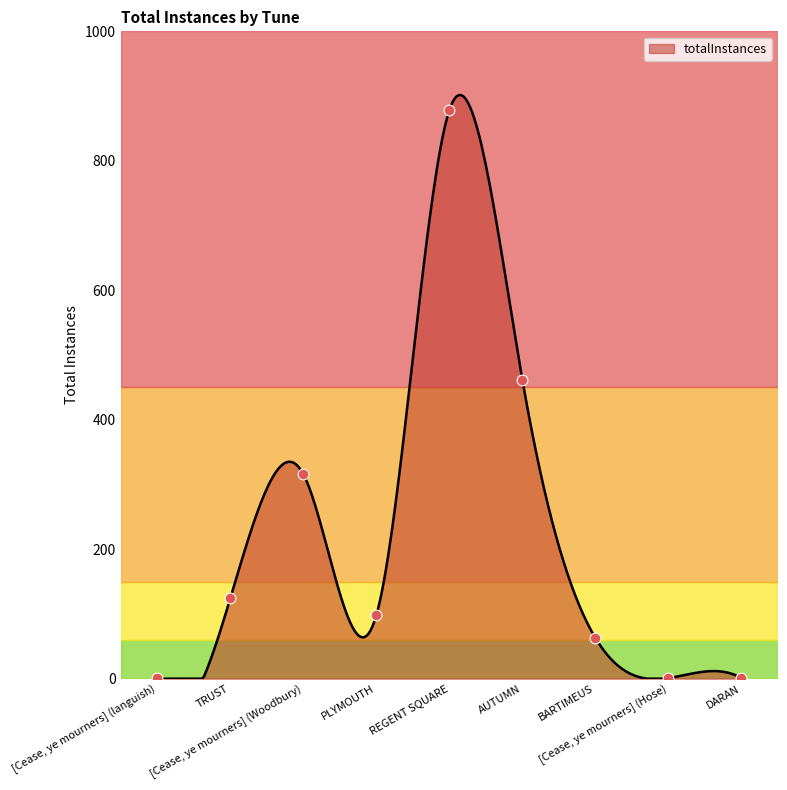

What is the change in value from TRUST to DARAN?

-123